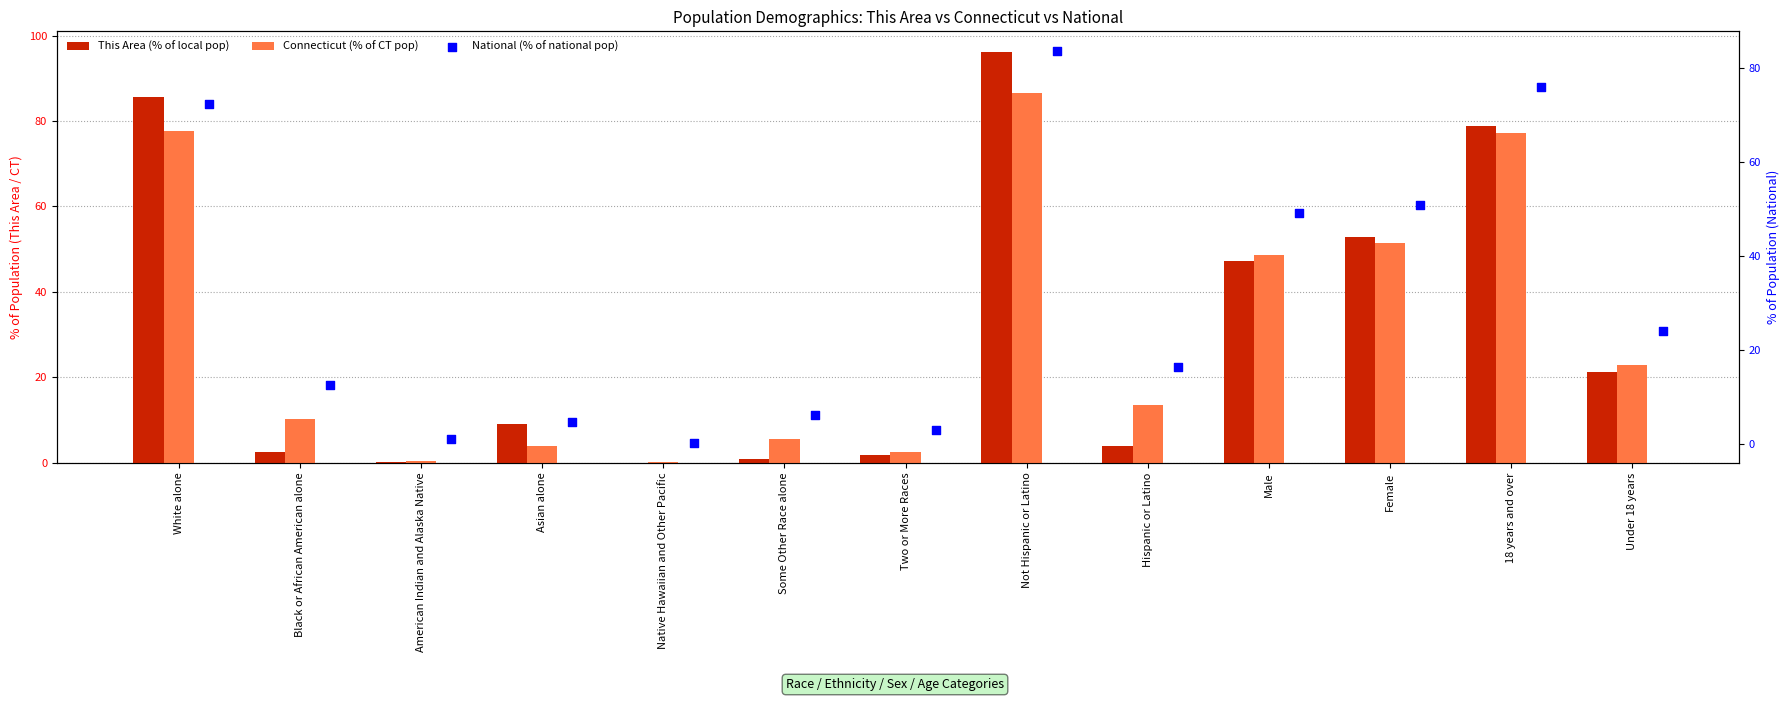

At how many categories does at least one series exceed 34?

5